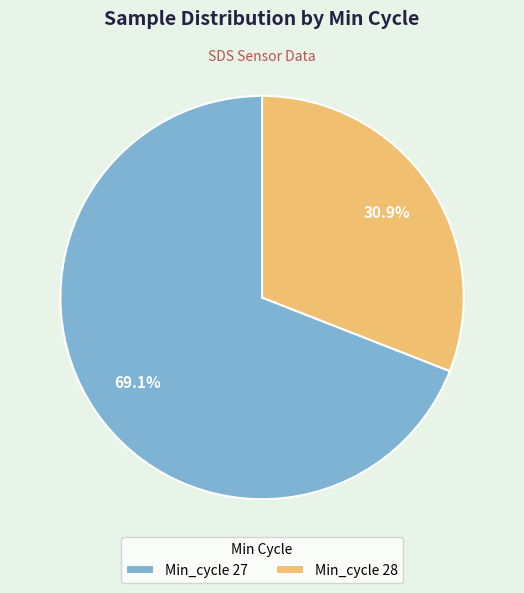

Rank the categories by value from lowest to highest.

Min_cycle 28, Min_cycle 27